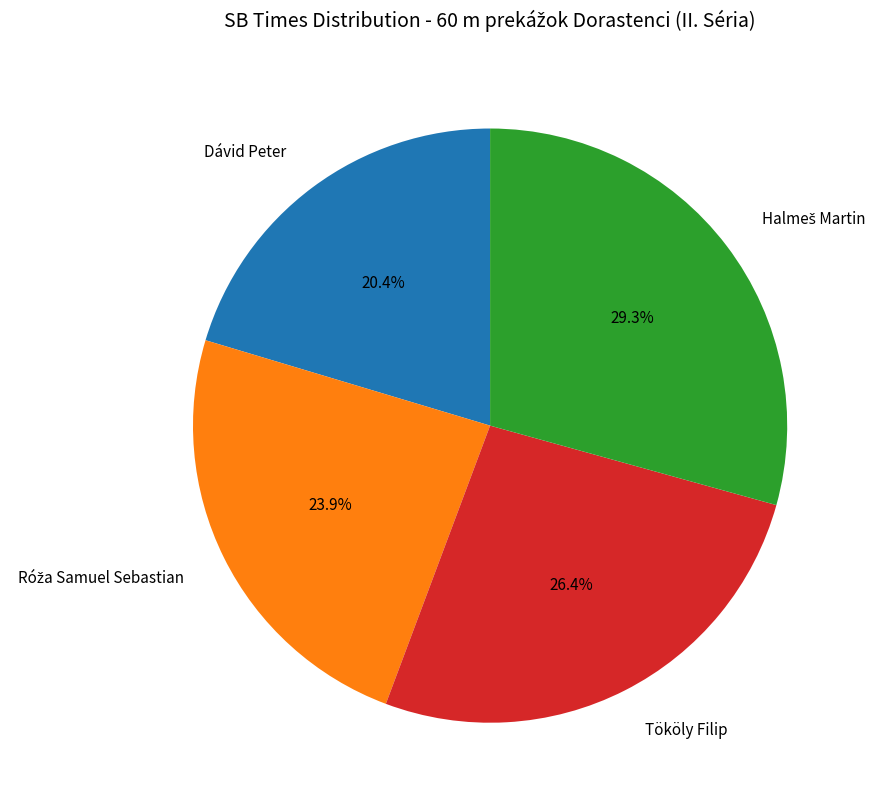

Is there a majority slice in this chart?

No